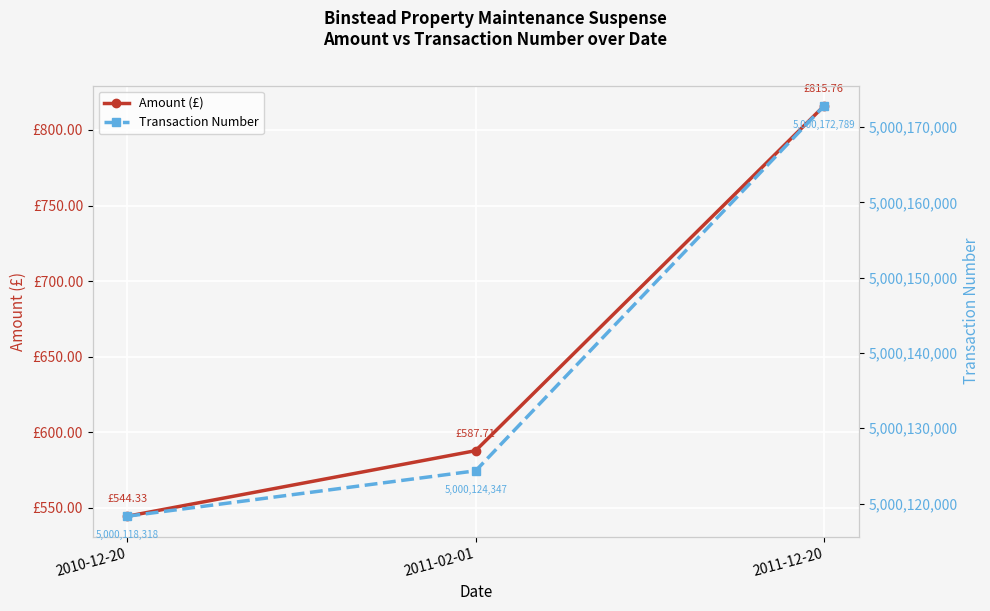

What are all the series names shown in the legend?

Amount (£), Transaction Number